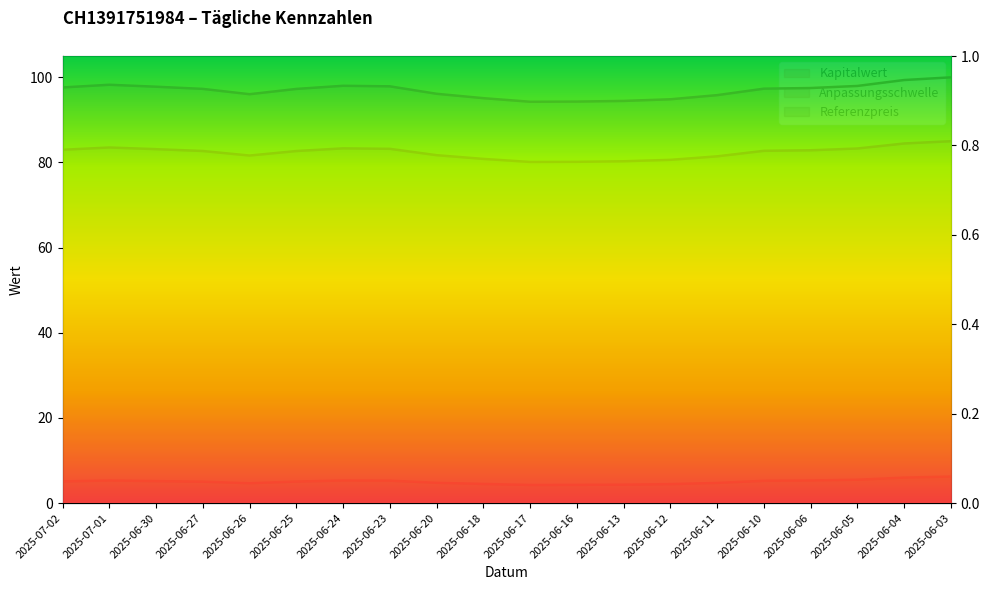

How many data points does each series have?

20